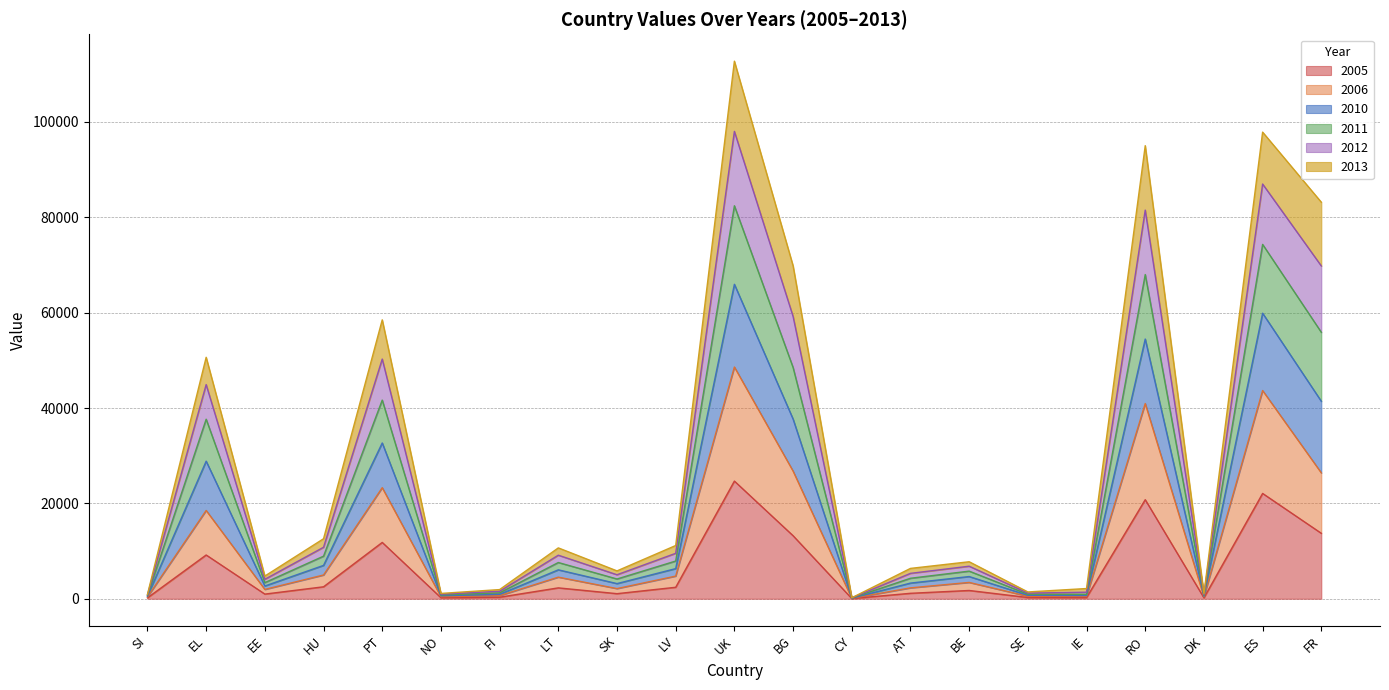

At which category is the sum across all series the highest?

UK